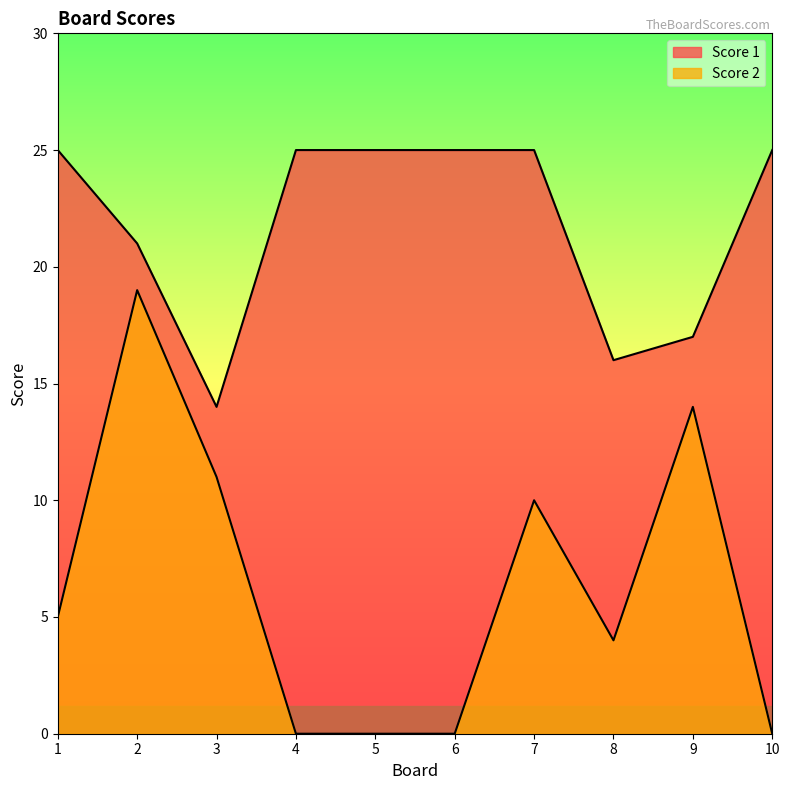

At 2, list the series in order from largest to smallest.

Score 1, Score 2